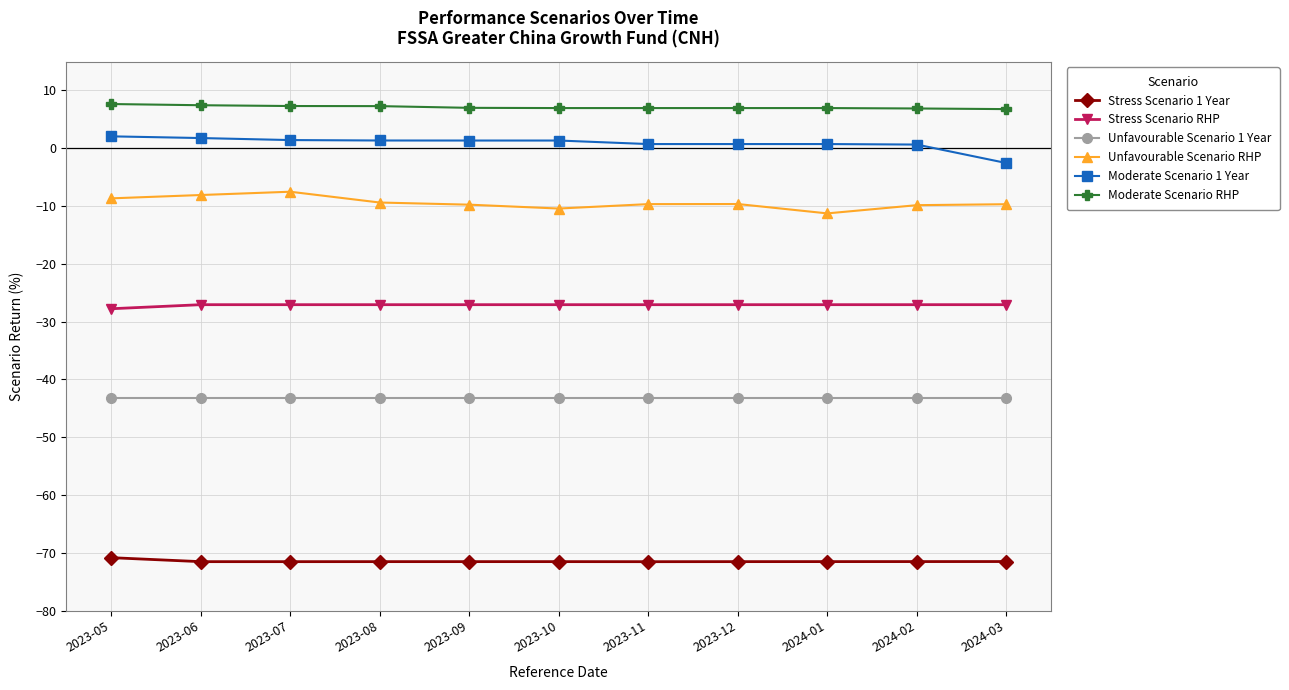

Is it true that Stress Scenario 1 Year equals -71.5 at 2024-02?

True